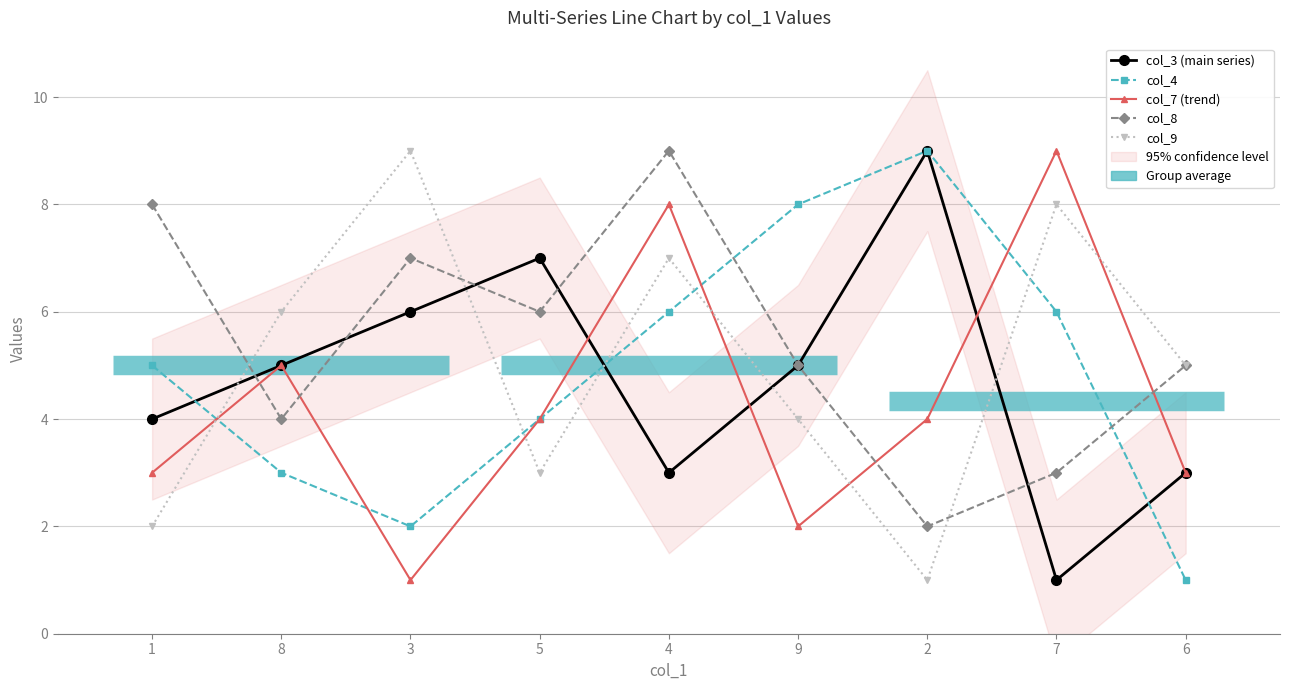

What is the sum of all col_3 (main series) values?

43